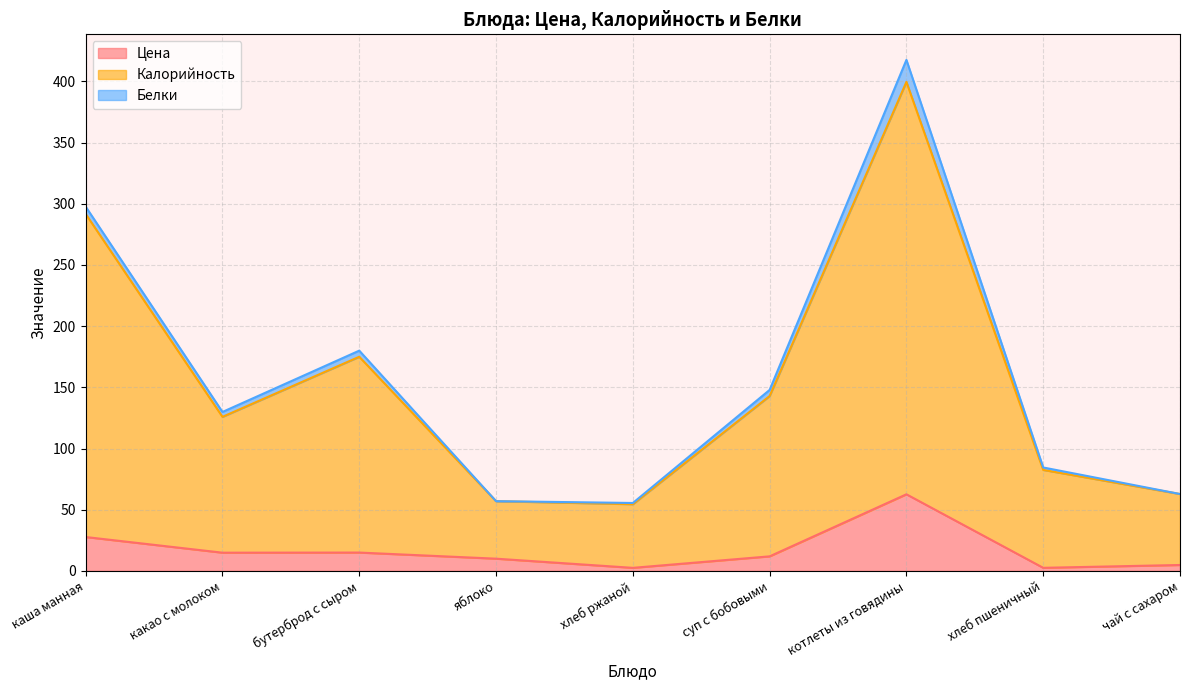

True or false: Цена has a value of 10.0 at яблоко.

True